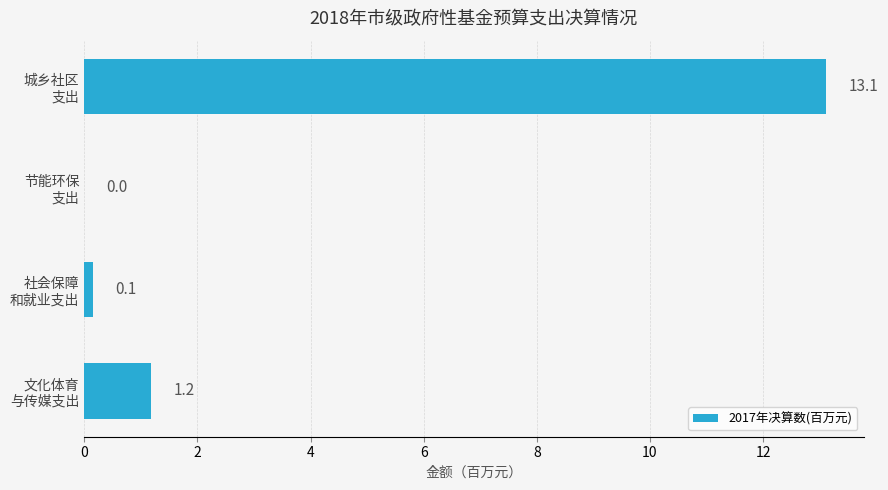

What is the maximum value shown in the chart?

13.1